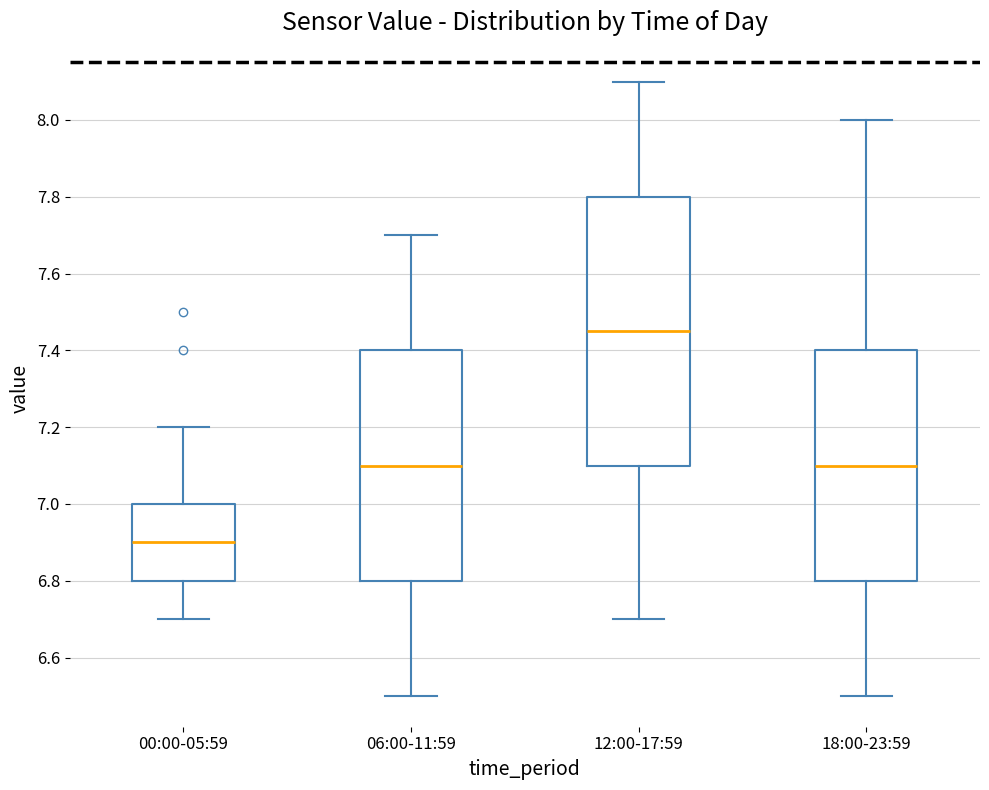

Reading left to right, transcribe this box plot: for each box, give where its median line is, the range the box spans, and where its two whiskers end, as read against the y-axis. The values are not printed on the chart, so give them approximately, as read against the axis.

00:00-05:59: median 6.90, box 6.80 to 7.00, whiskers 6.70 to 7.20
06:00-11:59: median 7.10, box 6.80 to 7.40, whiskers 6.50 to 7.70
12:00-17:59: median 7.46, box 7.10 to 7.80, whiskers 6.70 to 8.10
18:00-23:59: median 7.10, box 6.80 to 7.40, whiskers 6.50 to 8.00